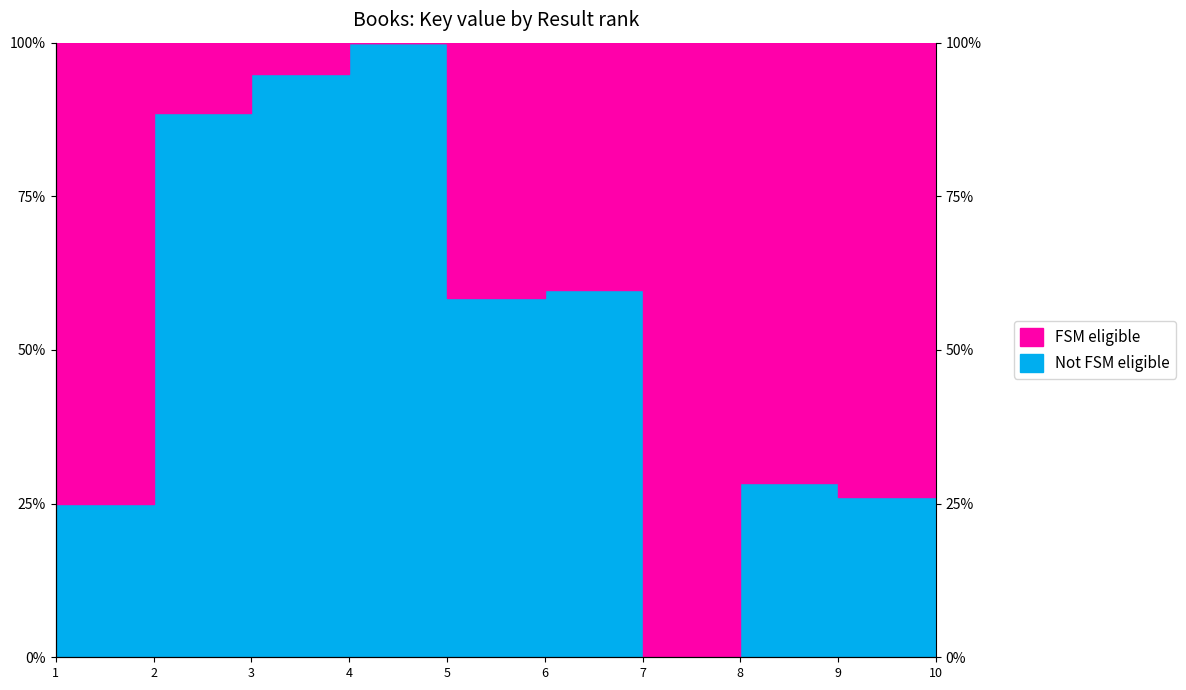

How many interior local valleys (lower than both neighbors) does the data have?

3